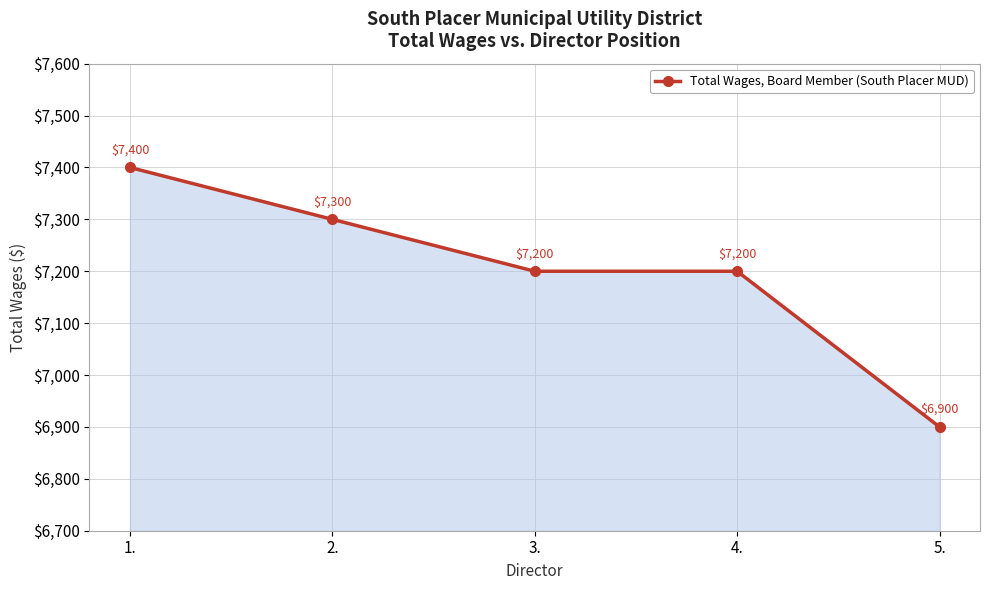

How many lines are shown in the chart?

1